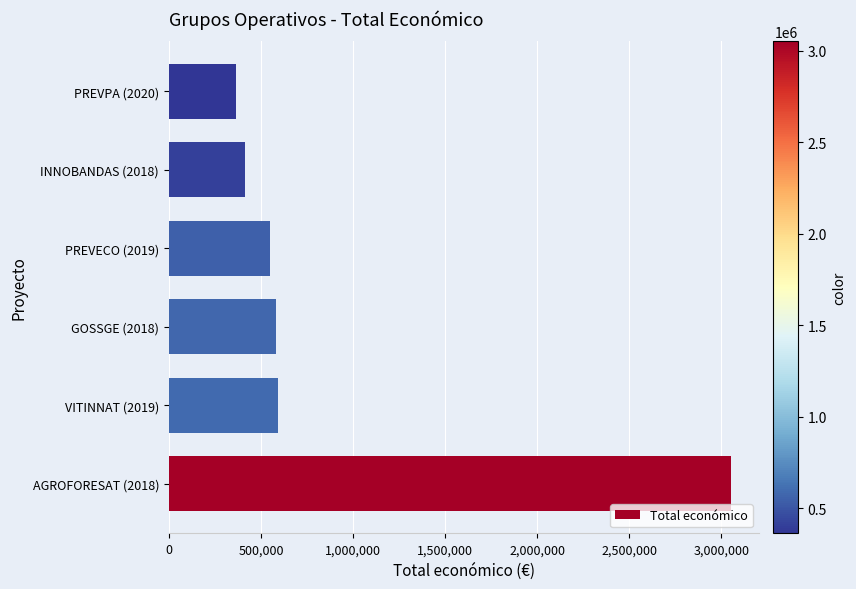

What is the sum of all values?

5548994